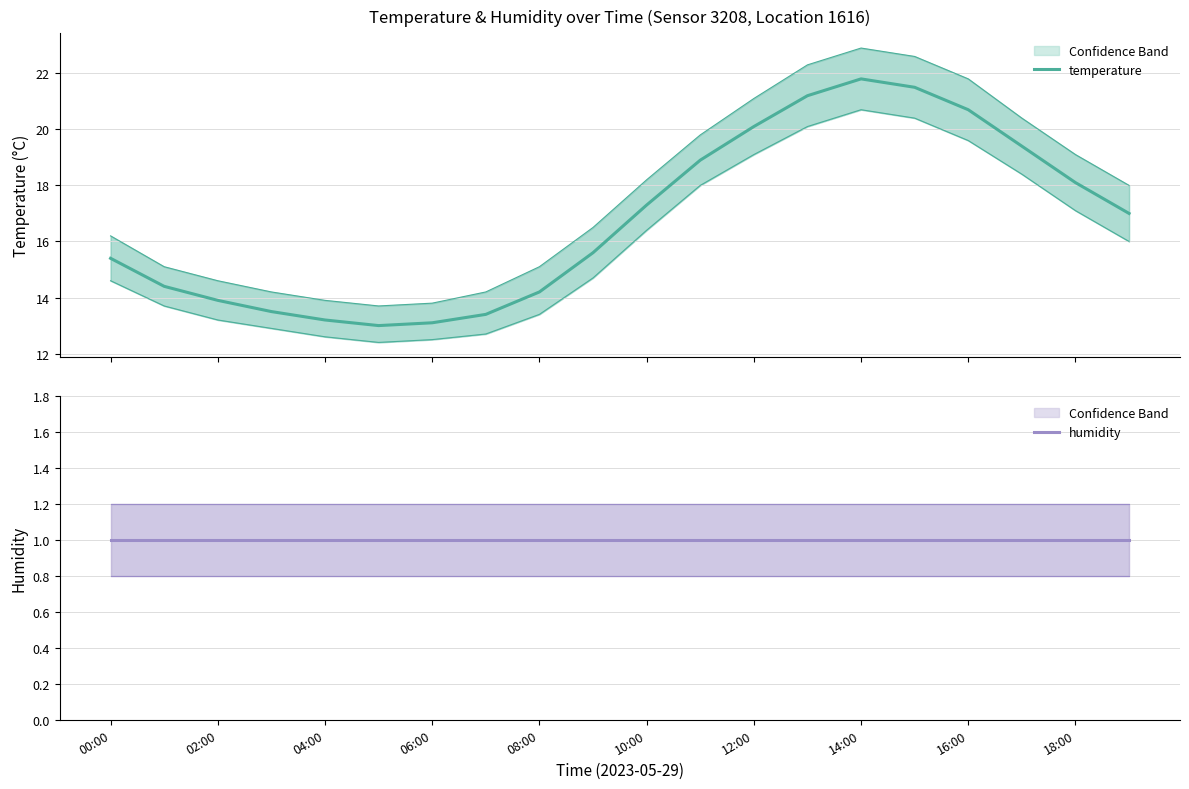

True or false: temperature has a value of 29.0 at 10:00.

False